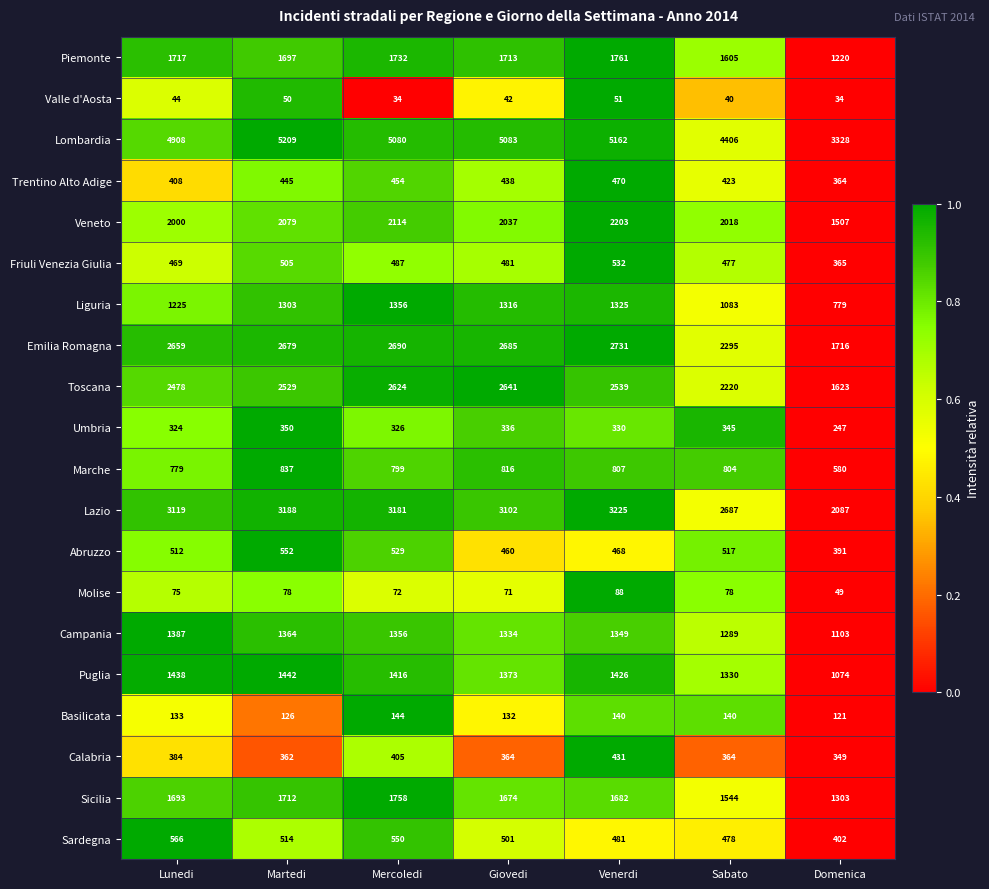

What is the difference between the highest and lowest values at Martedi?

5159